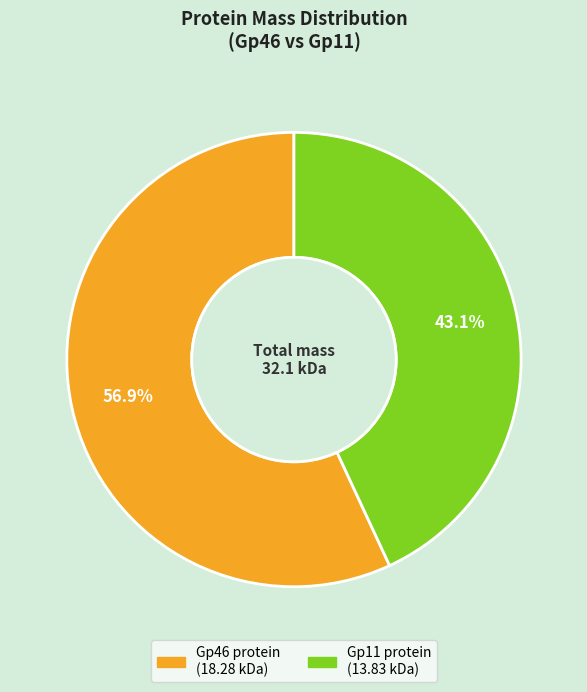

The Gp46 protein slice represents 57% of the pie. True or false?

True